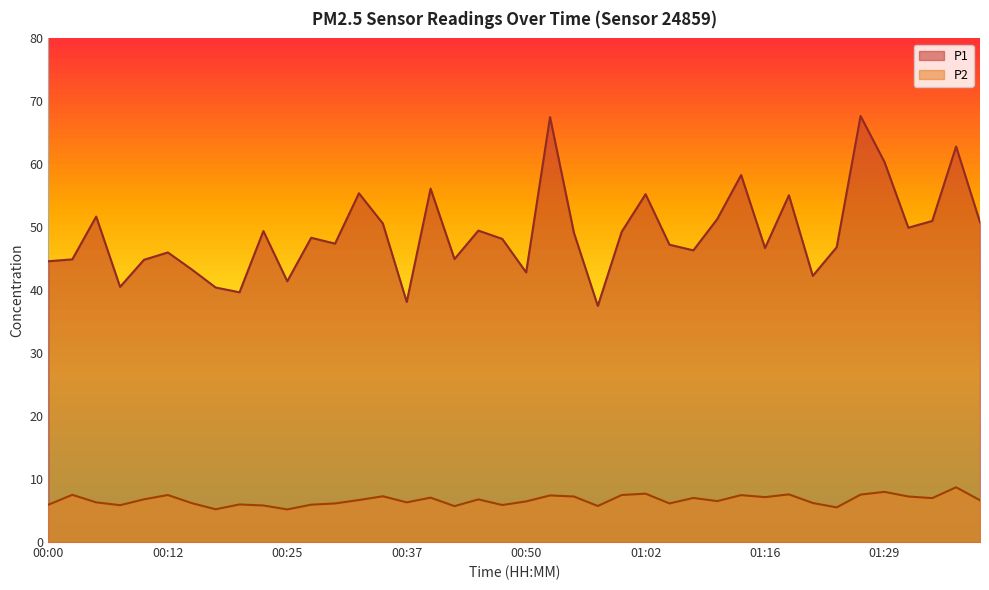

Reading right to left, list all the values displayed in this chart.

P1: 01:39=50.8	01:37=62.8	01:34=51.0	01:32=49.9	01:29=60.4	01:26=67.7	01:24=46.8	01:21=42.3	01:18=55.1	01:16=46.7	01:13=58.3	01:10=51.3	01:08=46.3	01:05=47.2	01:02=55.2	01:00=49.3	00:57=37.5	00:55=49.1	00:52=67.5	00:50=42.8	00:47=48.1	00:45=49.5	00:42=45.0	00:40=56.1	00:37=38.1	00:35=50.6	00:32=55.4	00:30=47.4	00:27=48.3	00:25=41.4	00:22=49.4	00:20=39.7	00:17=40.4	00:15=43.3	00:12=46.0	00:10=44.8	00:07=40.5	00:05=51.7	00:02=44.9	00:00=44.6
P2: 01:39=6.6	01:37=8.7	01:34=7.0	01:32=7.2	01:29=8.0	01:26=7.5	01:24=5.5	01:21=6.2	01:18=7.6	01:16=7.1	01:13=7.5	01:10=6.5	01:08=7.0	01:05=6.1	01:02=7.7	01:00=7.5	00:57=5.7	00:55=7.2	00:52=7.4	00:50=6.5	00:47=5.9	00:45=6.8	00:42=5.7	00:40=7.0	00:37=6.3	00:35=7.3	00:32=6.7	00:30=6.1	00:27=5.9	00:25=5.2	00:22=5.8	00:20=6.0	00:17=5.2	00:15=6.2	00:12=7.5	00:10=6.8	00:07=5.8	00:05=6.3	00:02=7.5	00:00=5.9